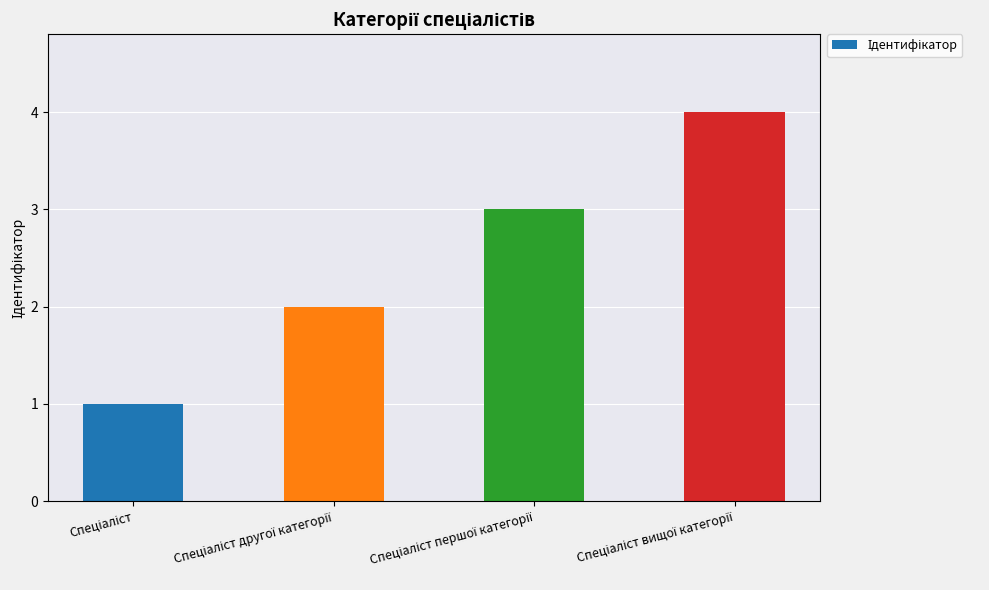

What is the maximum value shown in the chart?

4